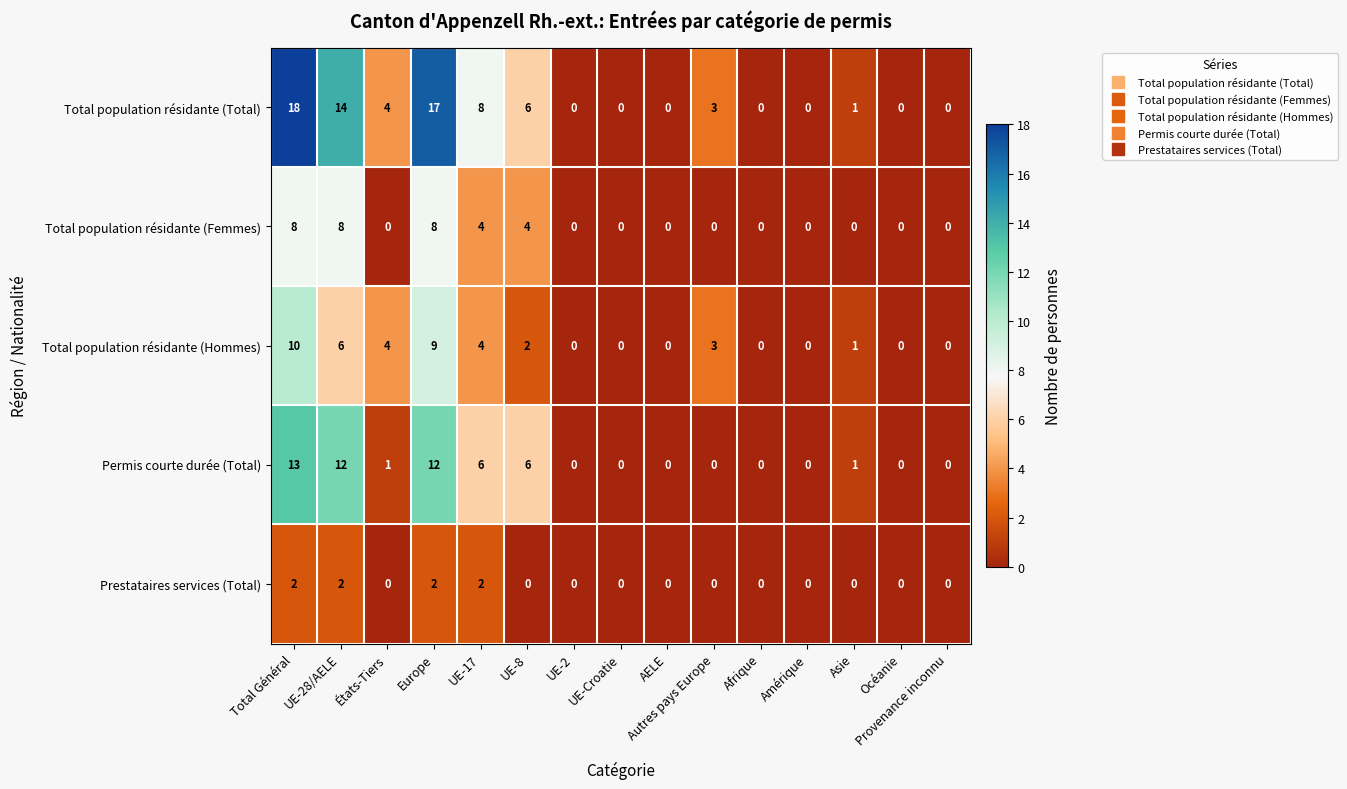

Rank the series by their maximum value, from highest to lowest.

Total population résidante (Total), Permis courte durée (Total), Total population résidante (Hommes), Total population résidante (Femmes), Prestataires services (Total)